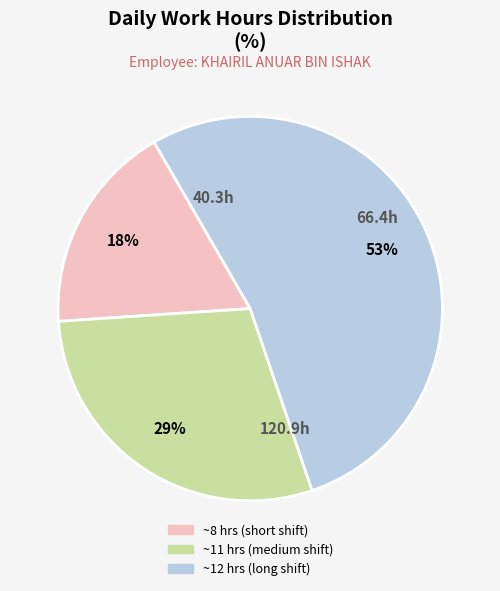

To the nearest percent, what is the average slice percentage?

33%